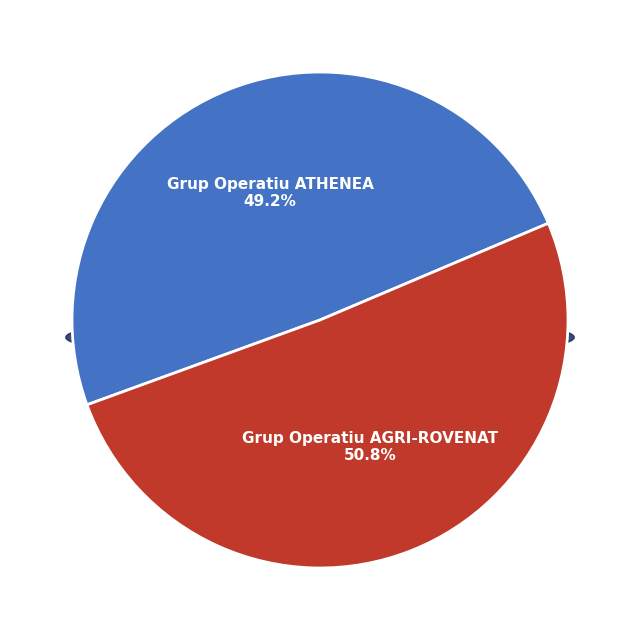

Which category has the smallest portion of the pie?

Grup Operatiu ATHENEA